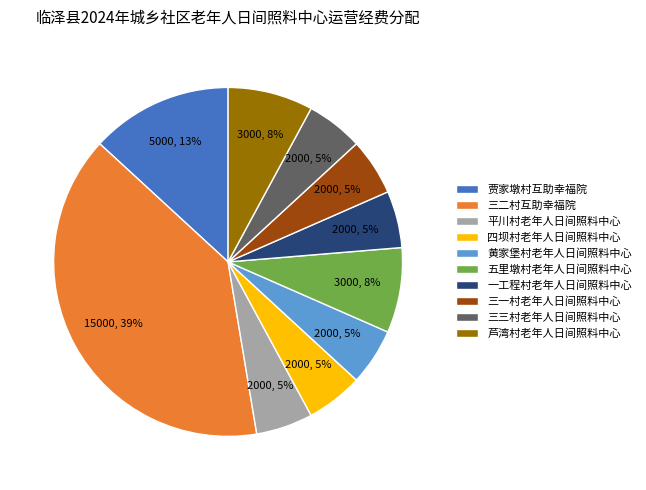

How many slices are in this pie chart?

10